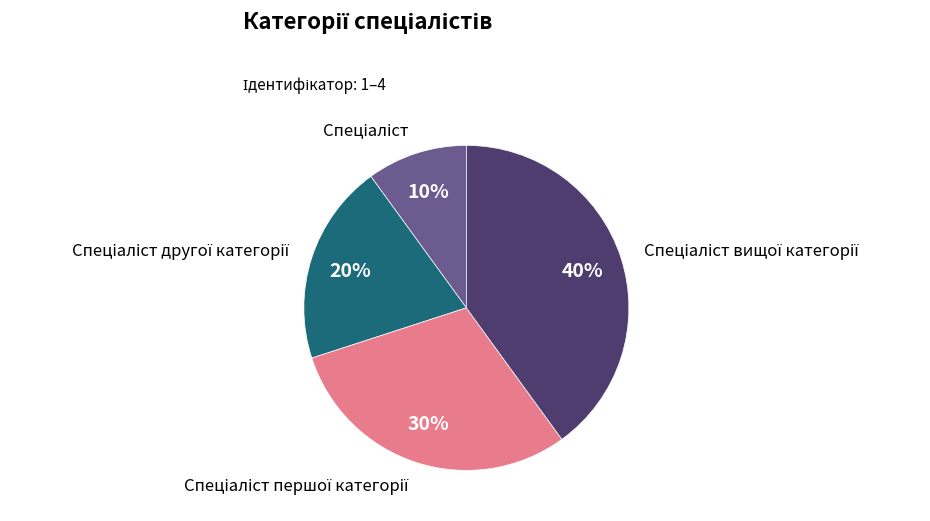

To the nearest percent, what is the difference between the largest and smallest slice percentages?

30%